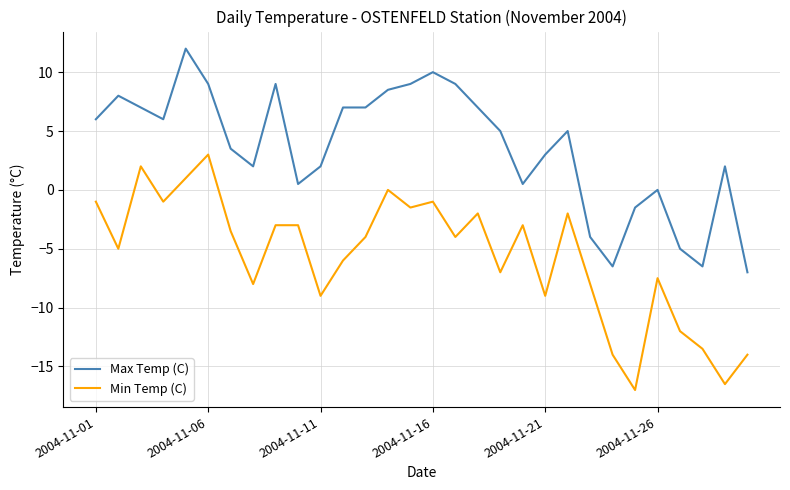

What is the minimum value for Min Temp (C)?

-17.0